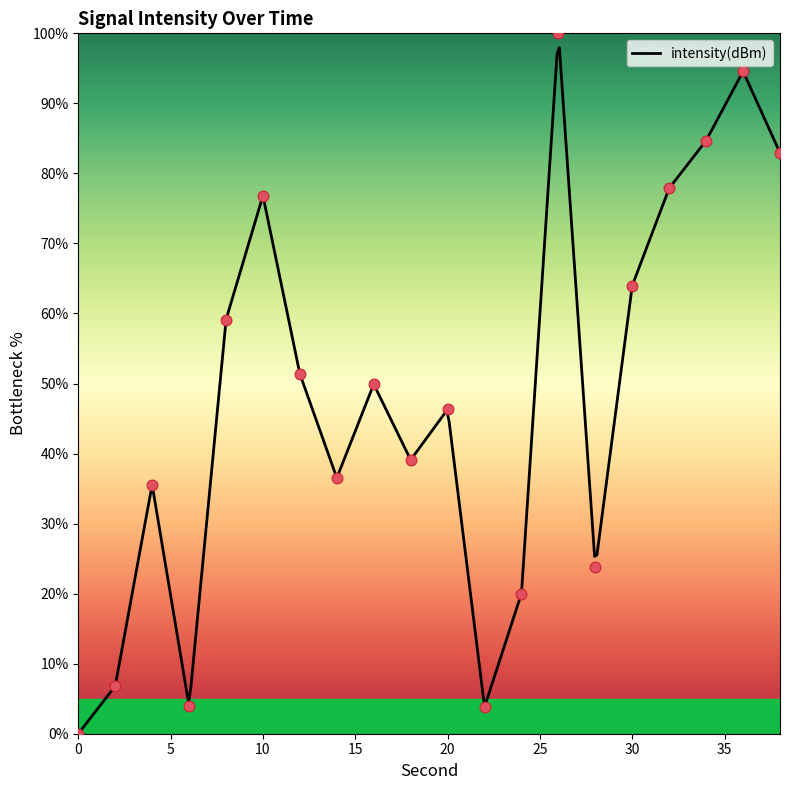

What is the change in value from 22 to 24?

+16.2